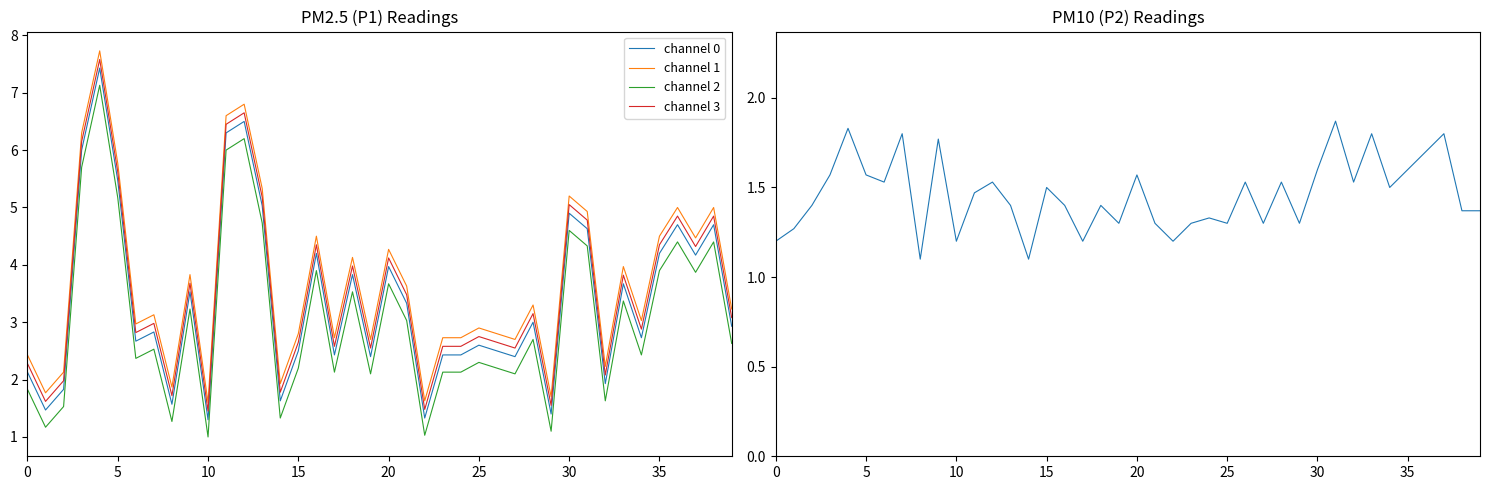

What is the lowest value of the channel 3 series?

1.4